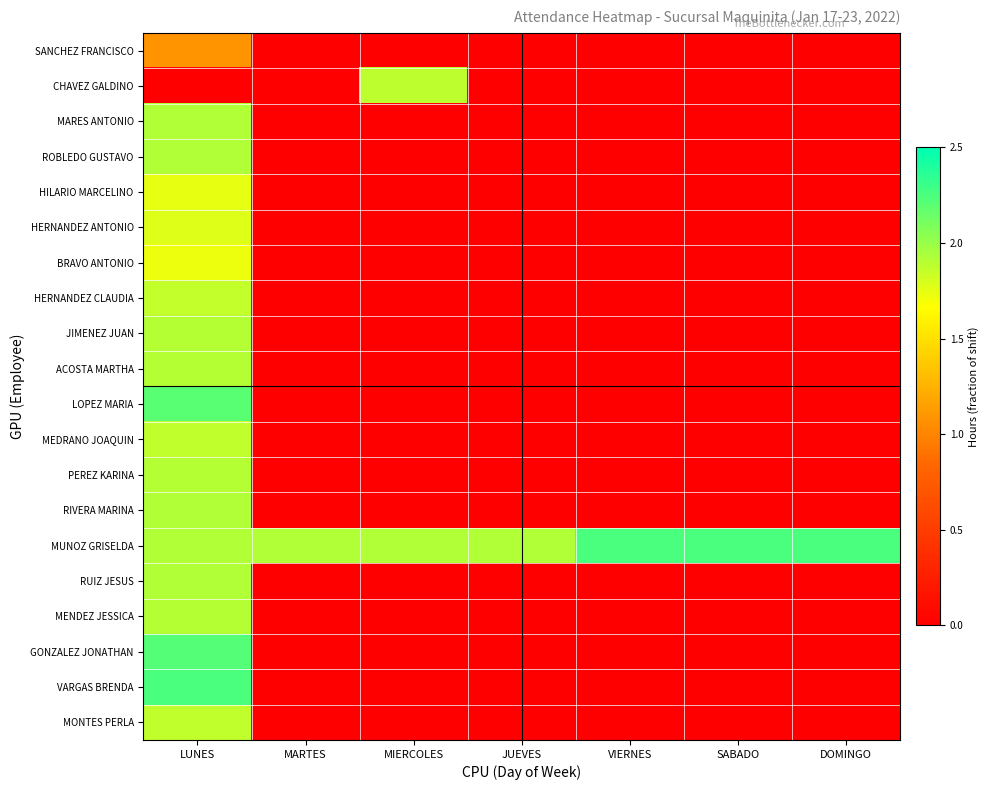

Between MIERCOLES and JUEVES, which series saw the biggest shift?

CHAVEZ GALDINO